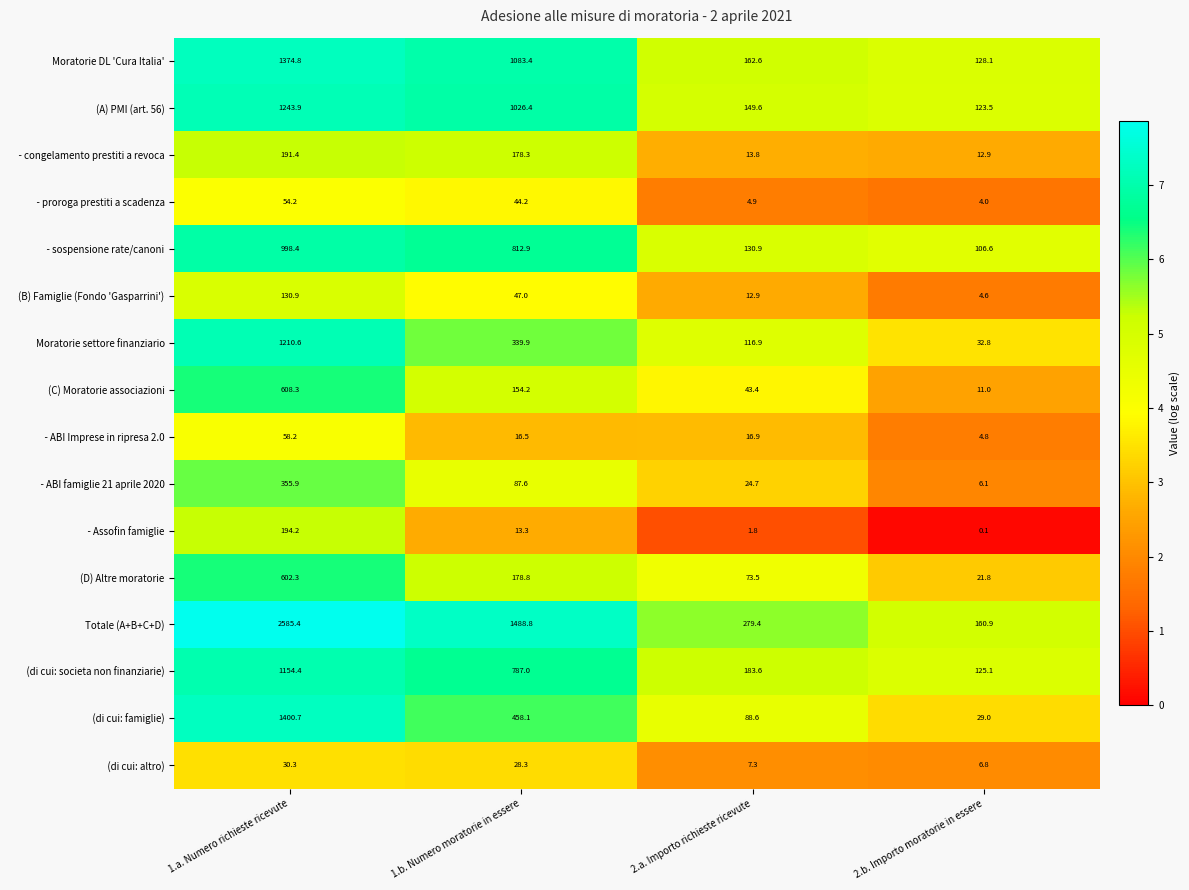

What is the difference between the highest and lowest values at 1.a. Numero richieste ricevute?

2555.1